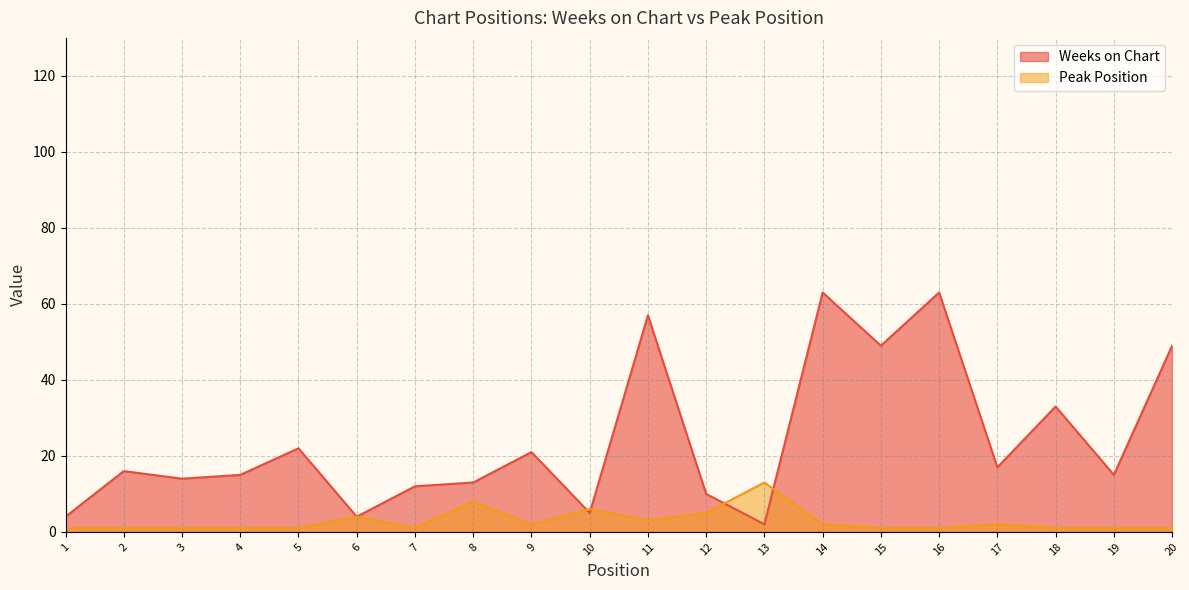

At 8, list the series in order from smallest to largest.

Peak Position, Weeks on Chart